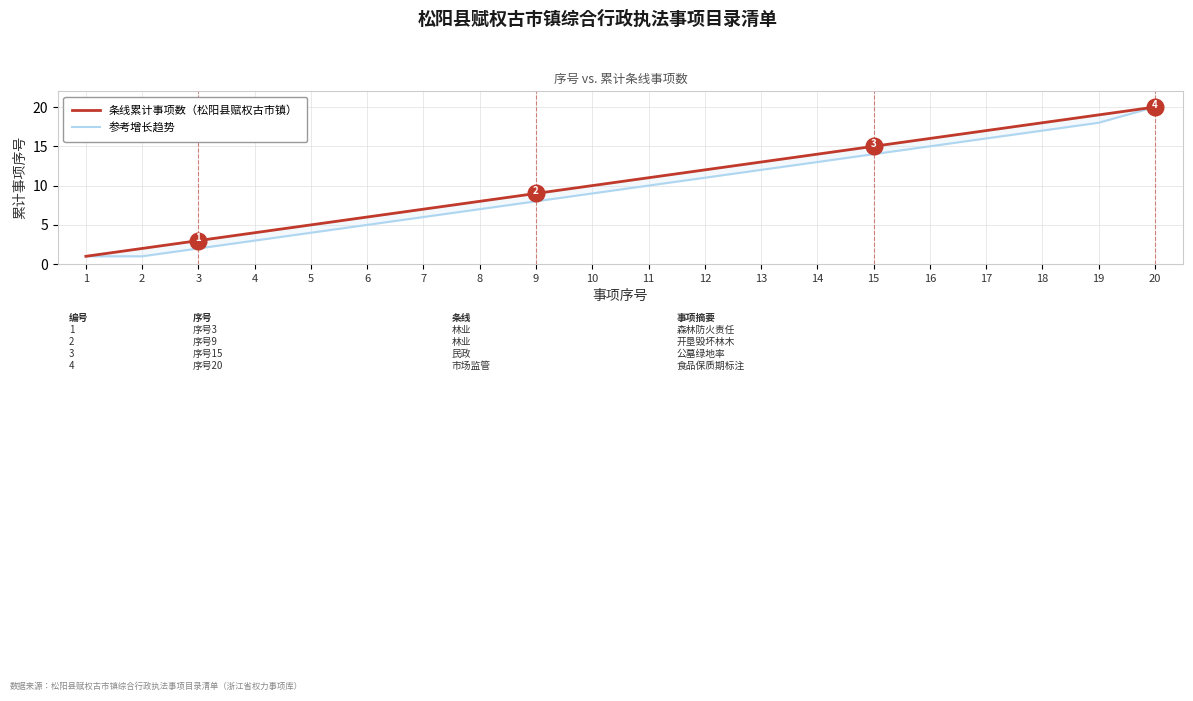

What is the sum of all 条线累计事项数（松阳县赋权古市镇） values?

210